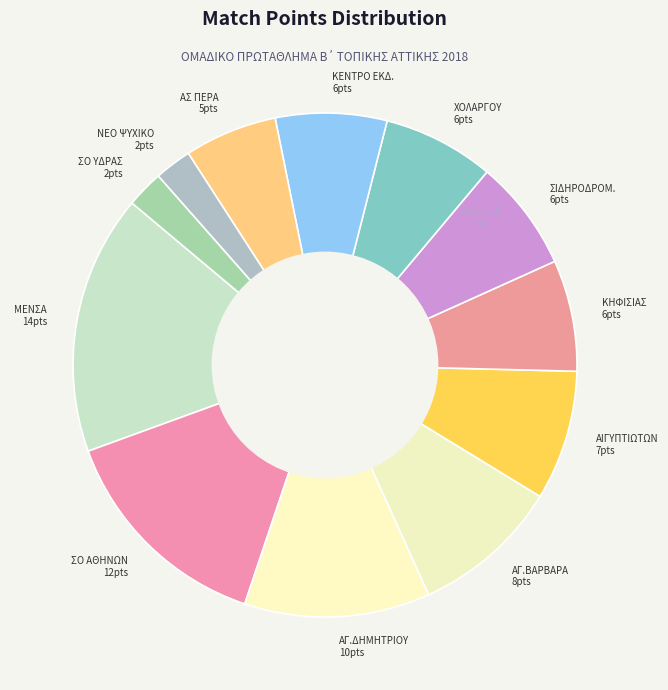

What is the ratio of the value at ΚΗΦΙΣΙΑΣ 6pts to the value at ΑΙΓΥΠΤΙΩΤΩΝ 7pts?

0.9